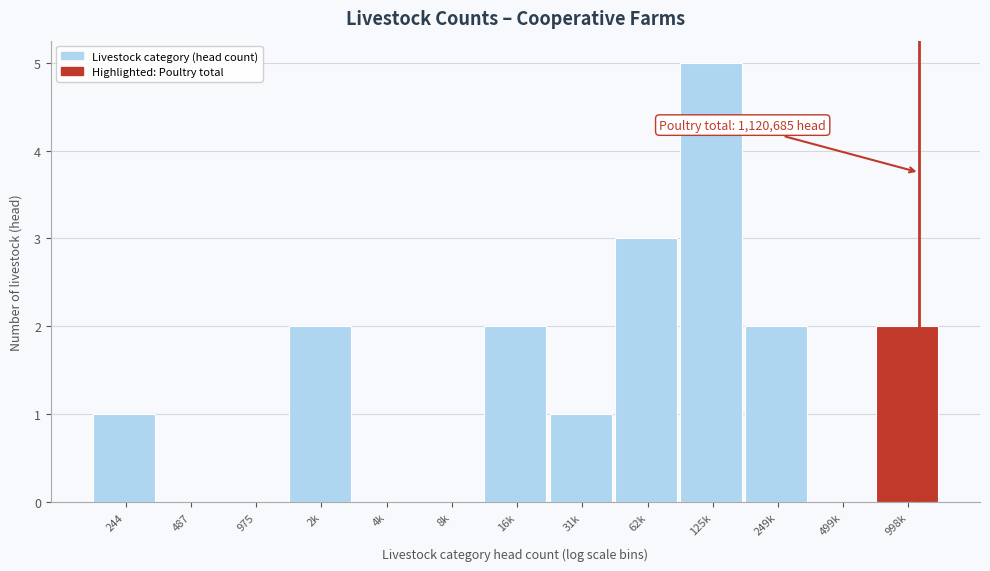

Reading left to right, list all the values displayed in this chart.

244=1	487=0	975=0	2k=2	4k=0	8k=0	16k=2	31k=1	62k=3	125k=5	249k=2	499k=0	998k=2